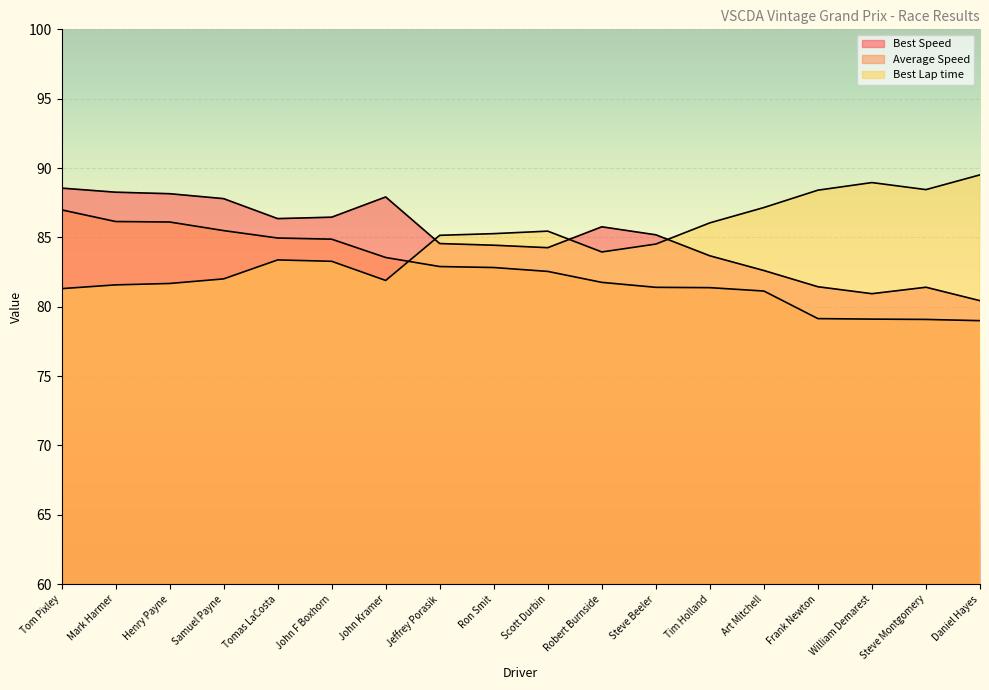

Is it true that Best Speed equals 20.9 at Steve Montgomery?

False